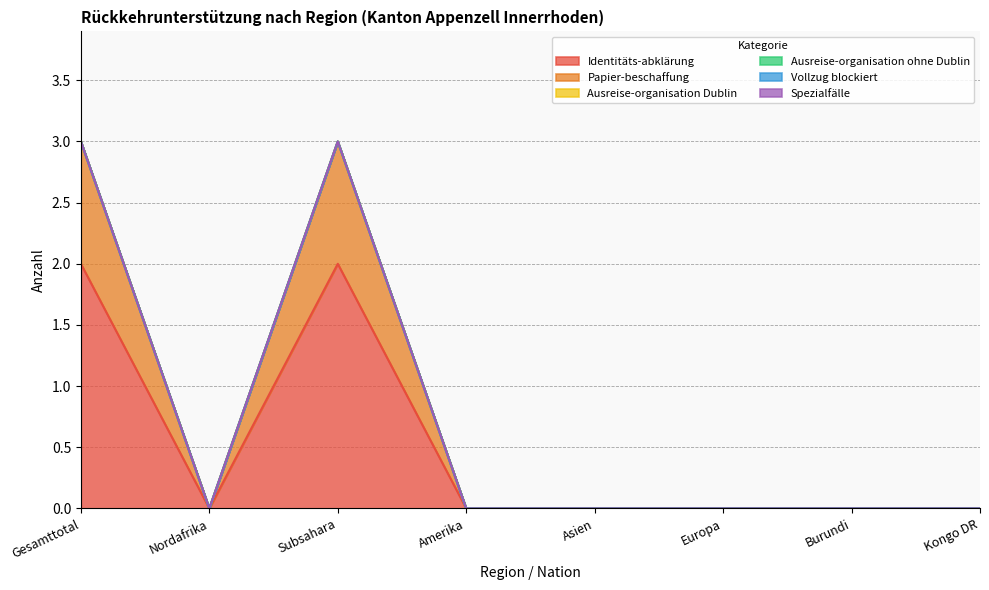

True or false: Papier-beschaffung and Ausreise-organisation ohne Dublin cross at least once.

False